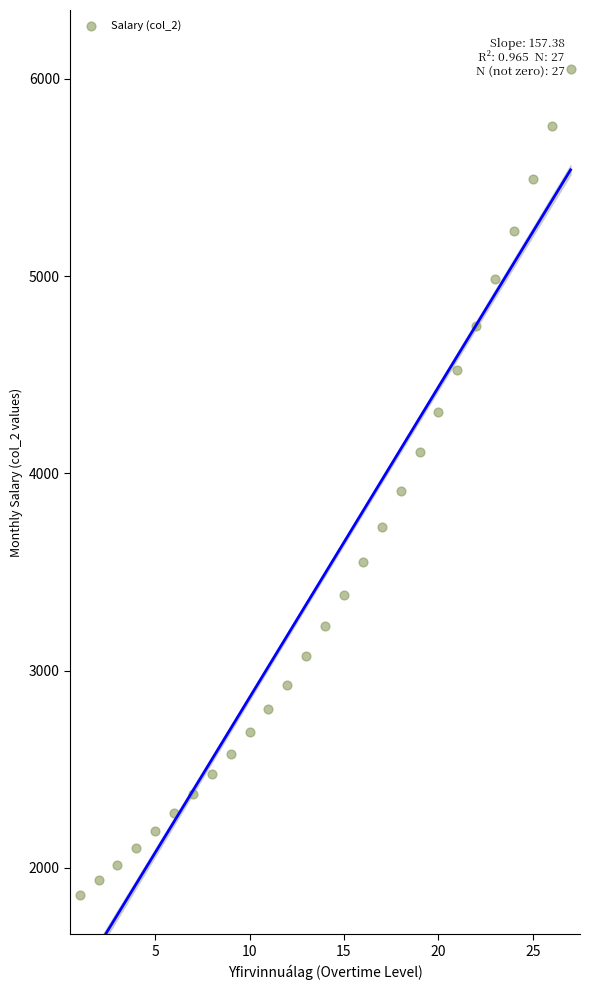

What is the range of X values (max minus min)?

26.0